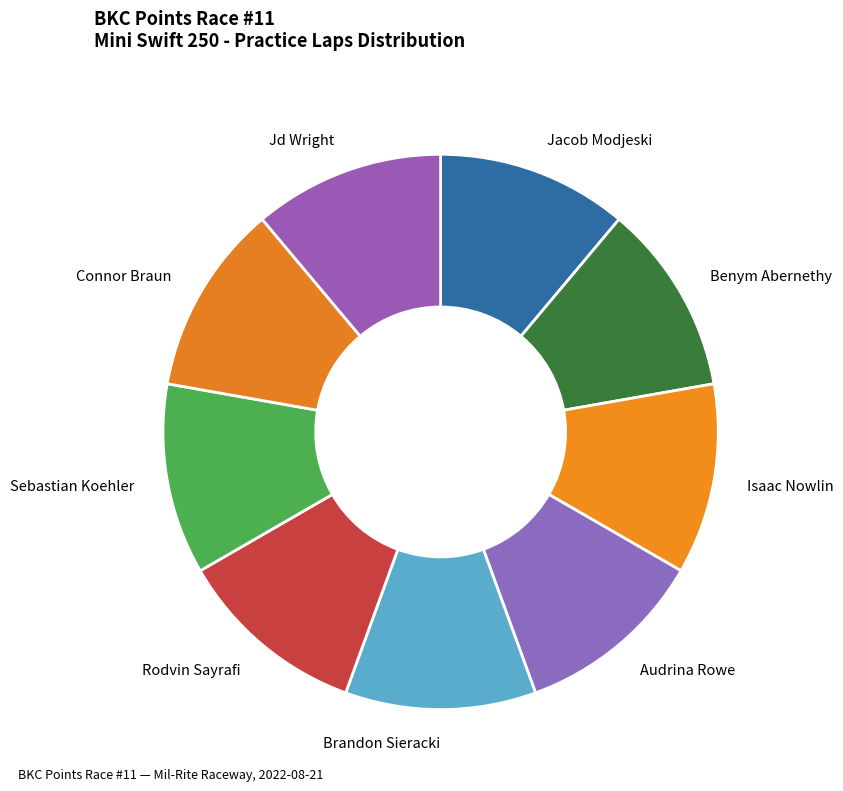

What is the ratio of the value at Connor Braun to the value at Isaac Nowlin?

1.0